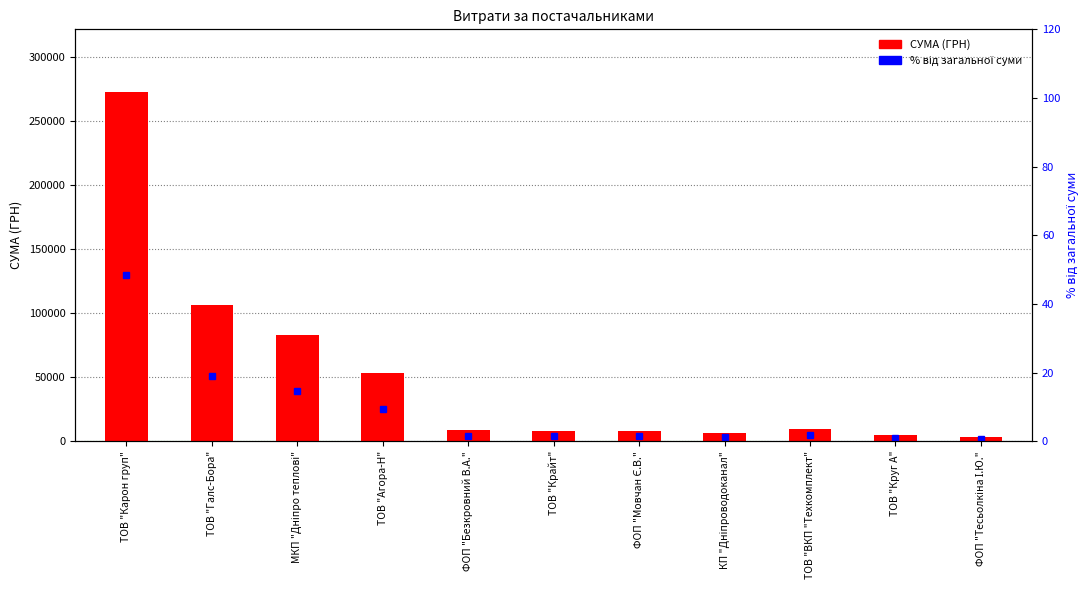

Reading left to right, extract all data points from this chart.

СУМА (ГРН): ТОВ "Карон груп"=272422.2	ТОВ "Галс-Бора"=106147.3	МКП "Дніпро теплові"=82834.0	ТОВ "Агора-Н"=53087.1	ФОП "Безкровний В.А."=9062.0	ТОВ "Крайт"=7730.8	ФОП "Мовчан Є.В."=7889.8	КП "Дніпроводоканал"=6109.0	ТОВ "ВКП "Техкомплект"=9270.0	ТОВ "Круг А"=4802.1	ФОП "Тесьолкіна І.Ю."=3387.1
% від загальної суми: ТОВ "Карон груп"=48.4	ТОВ "Галс-Бора"=18.9	МКП "Дніпро теплові"=14.7	ТОВ "Агора-Н"=9.4	ФОП "Безкровний В.А."=1.6	ТОВ "Крайт"=1.4	ФОП "Мовчан Є.В."=1.4	КП "Дніпроводоканал"=1.1	ТОВ "ВКП "Техкомплект"=1.6	ТОВ "Круг А"=0.9	ФОП "Тесьолкіна І.Ю."=0.6